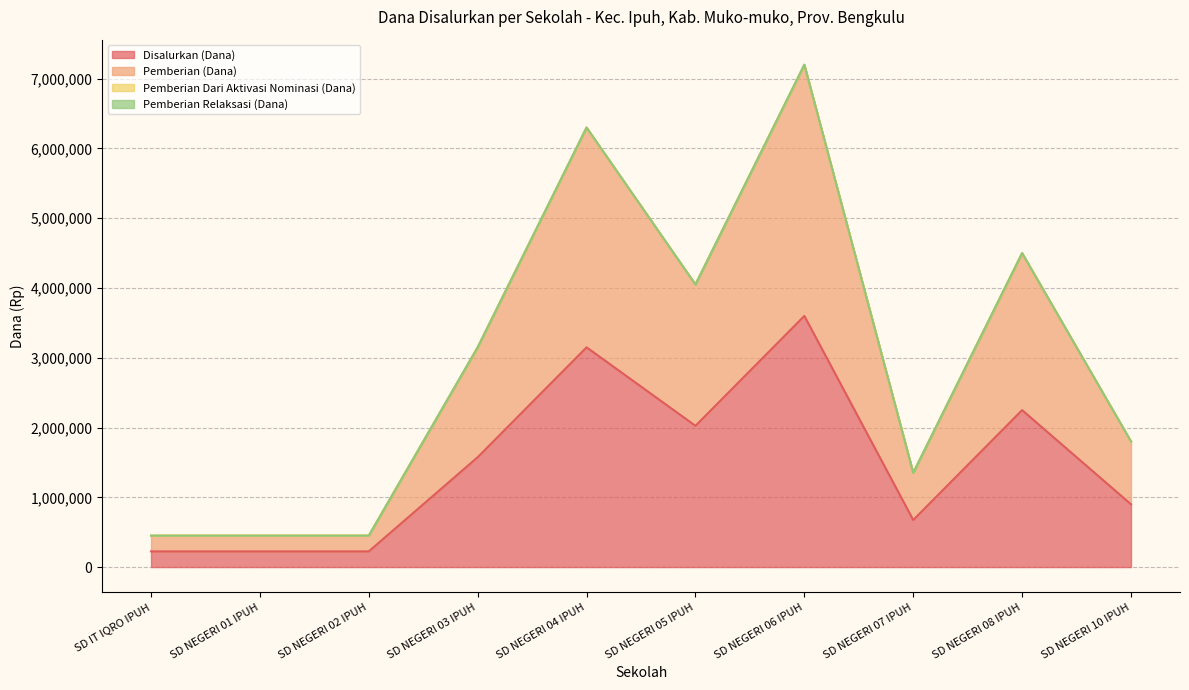

Rank the series by their average value, from highest to lowest.

Pemberian (Dana), Disalurkan (Dana)